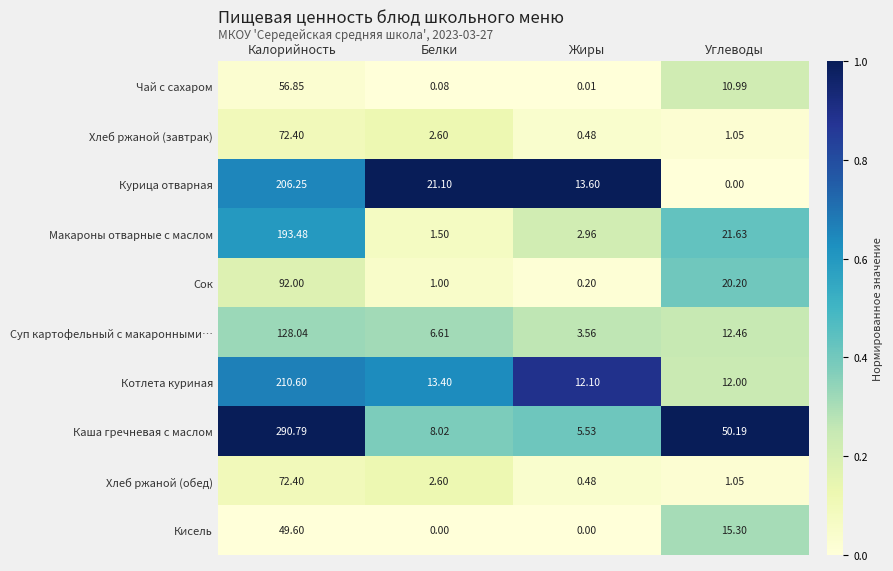

Which category has the highest value in the Чай с сахаром series?

Калорийность